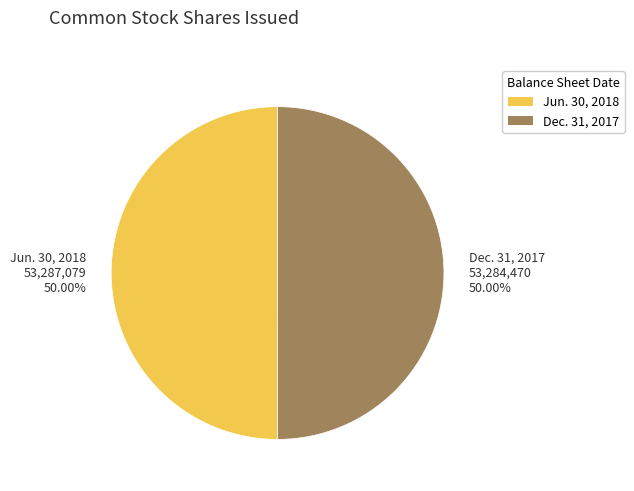

Is the sum of Dec. 31, 2017 53,284,470 50.00% and Jun. 30, 2018 53,287,079 50.00% greater than half?

Yes